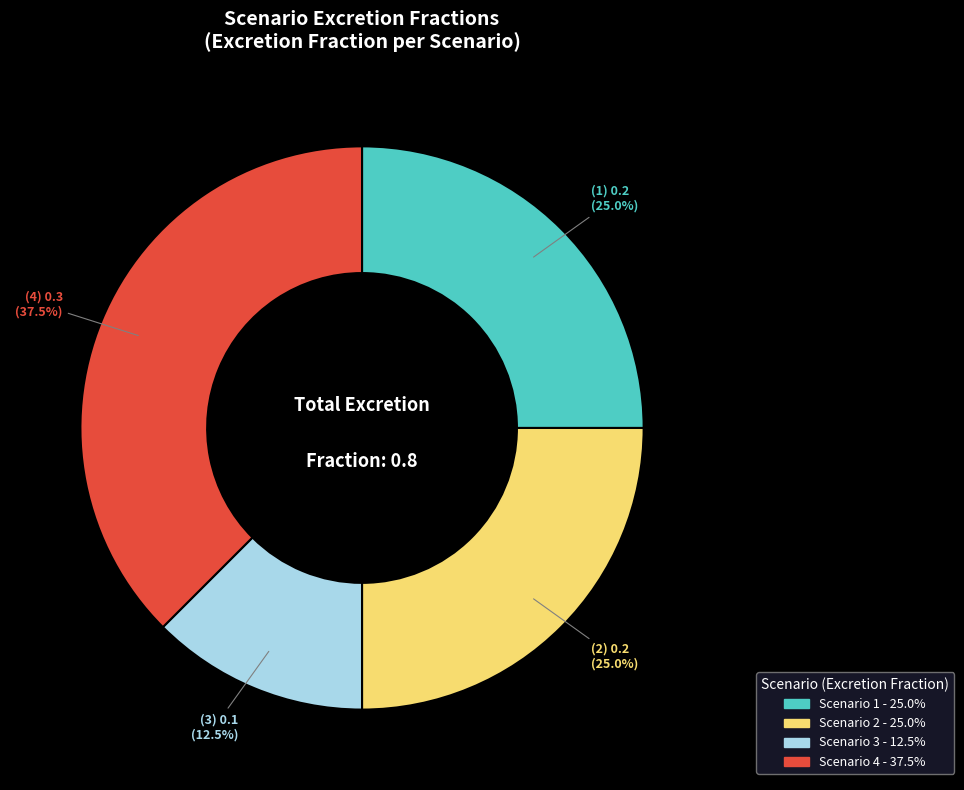

Is there a majority slice in this chart?

No